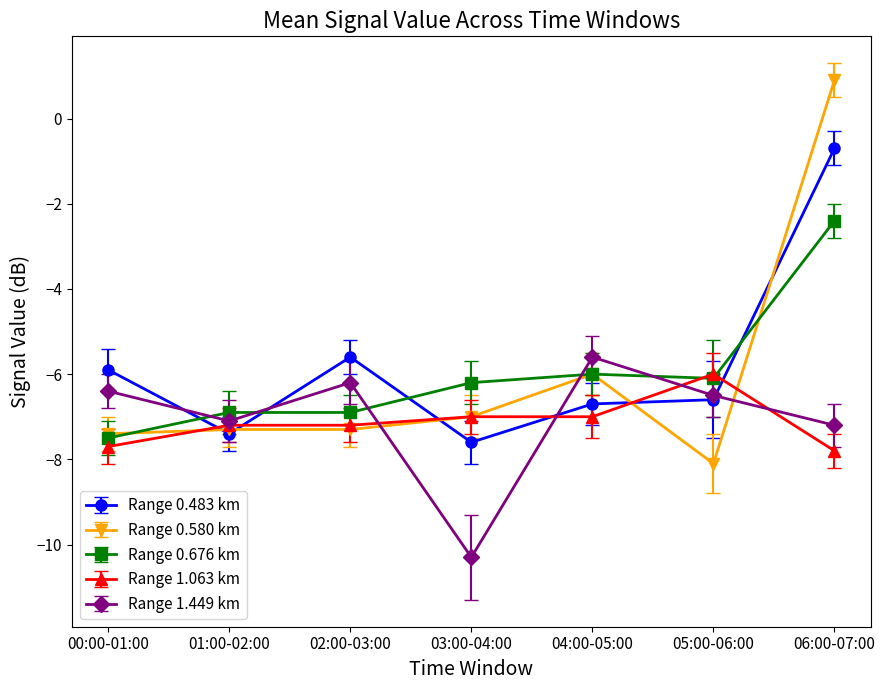

The value of Range 0.483 km at 01:00-02:00 is -2.7. True or false?

False